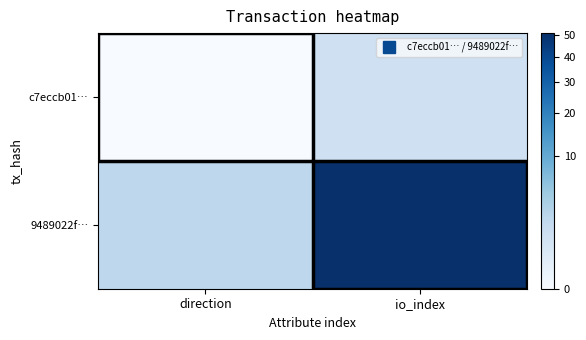

Which series has the largest total across all categories?

9489022f…